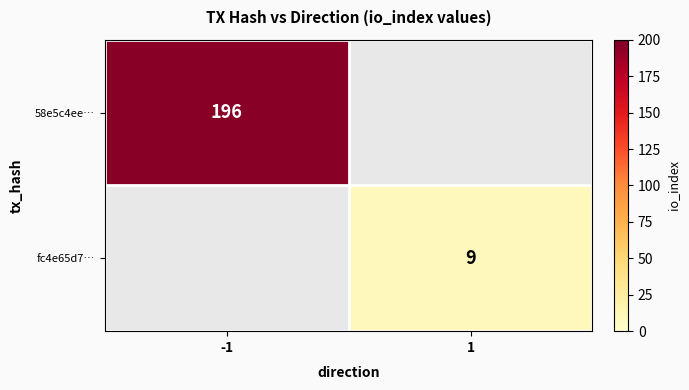

True or false: 58e5c4ee… has a value of 196 at -1.

True